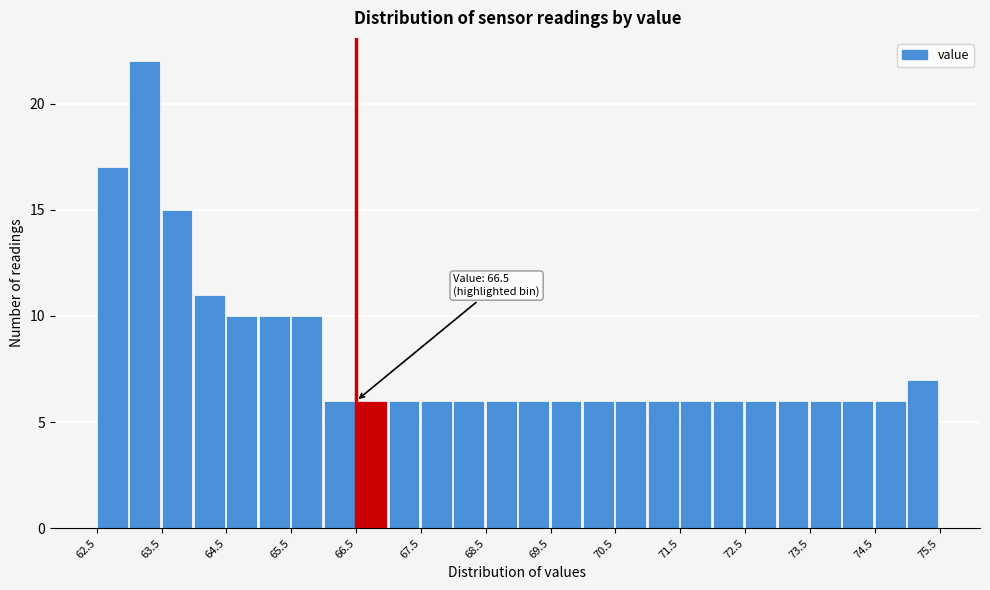

Over which range of the x-axis is the bar tallest?

63.0 to 63.5